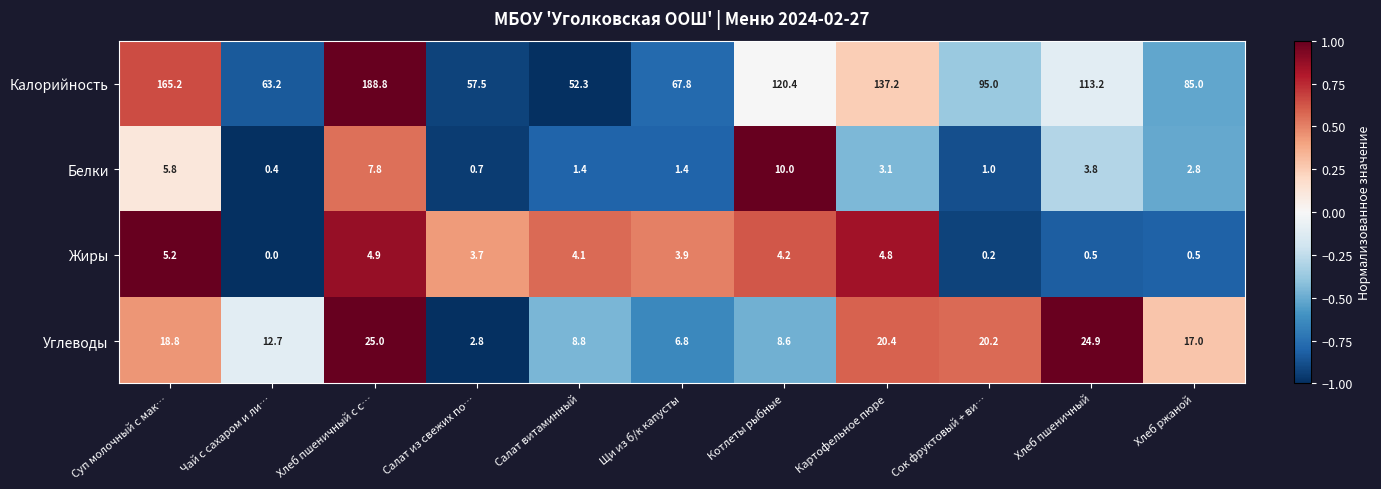

At Салат из свежих по…, list the series in order from smallest to largest.

Белки, Углеводы, Жиры, Калорийность